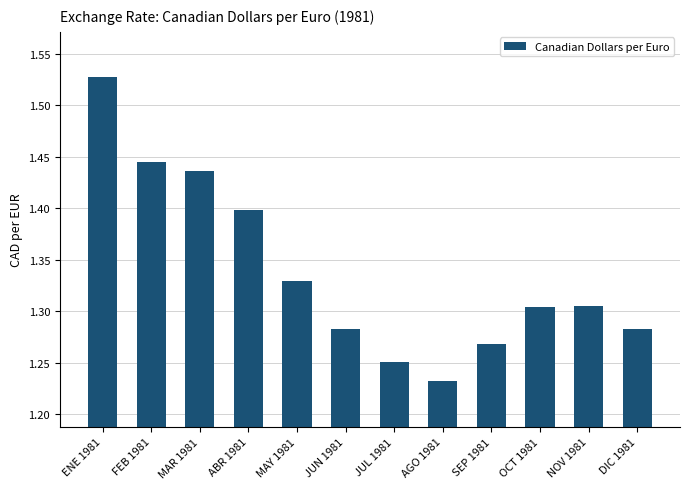

Which label corresponds to the smallest value in the chart?

AGO 1981